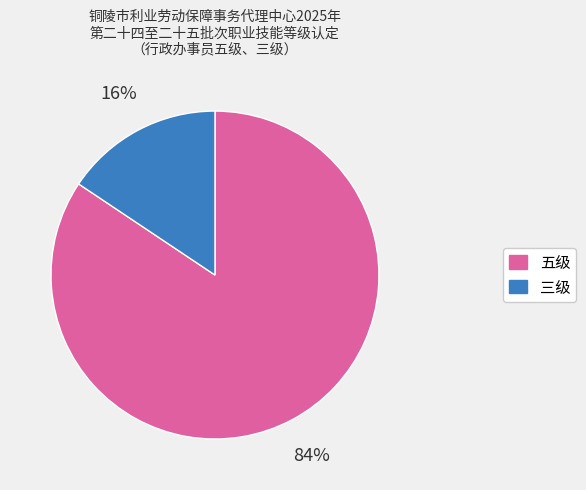

To the nearest percent, what is the average slice percentage?

50%